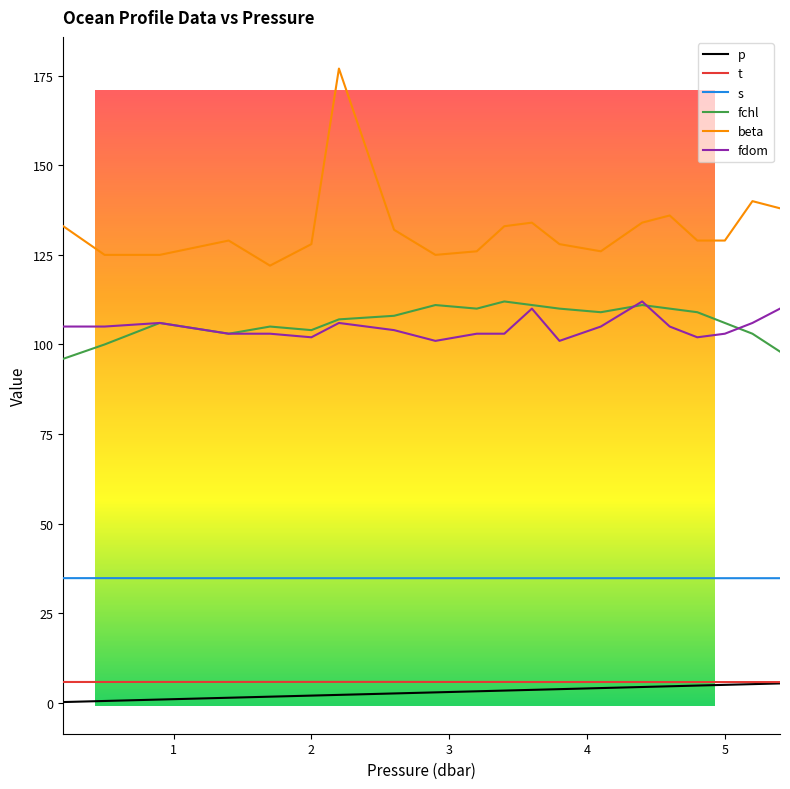

What value does the p series have at 5.2?

5.2